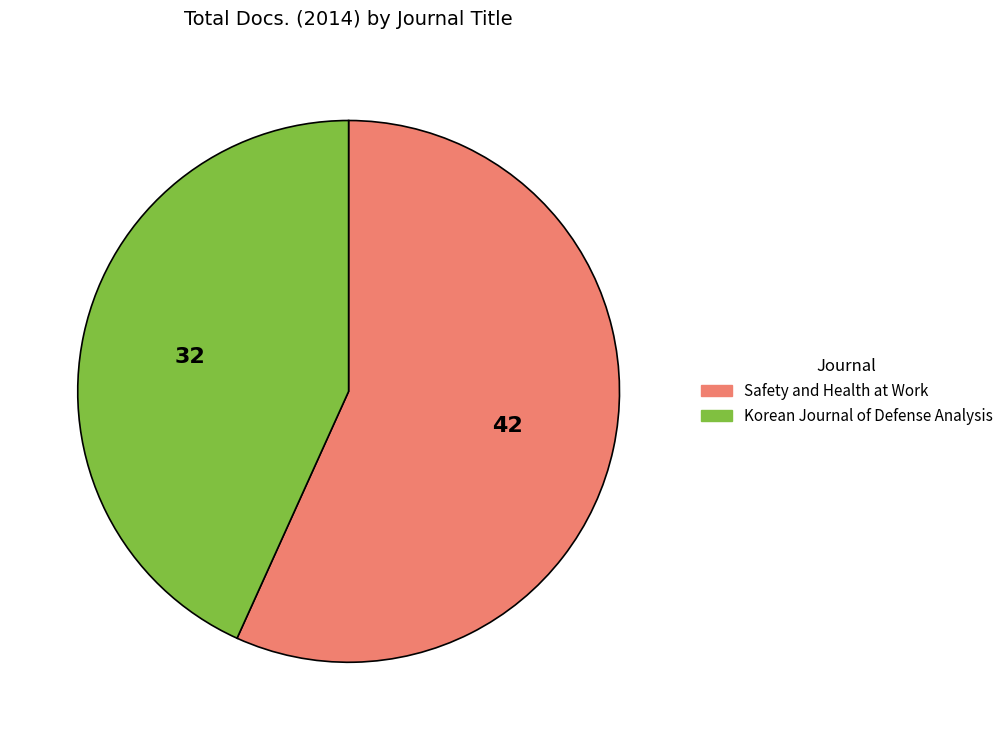

Which has a higher value, Safety and Health at Work or Korean Journal of Defense Analysis?

Safety and Health at Work